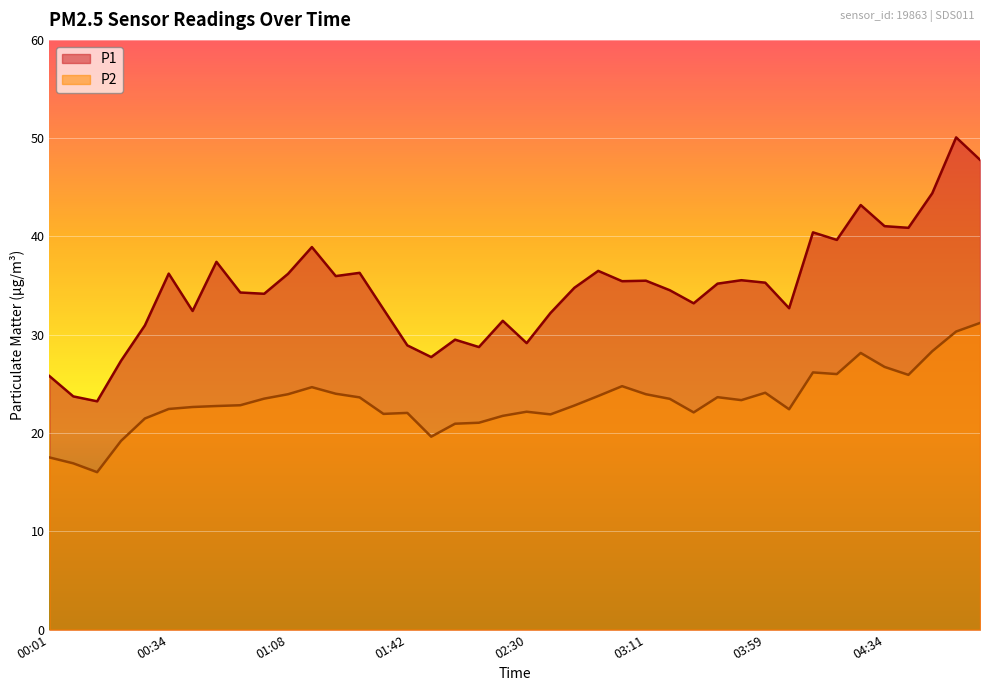

What are all the series names shown in the legend?

P1, P2